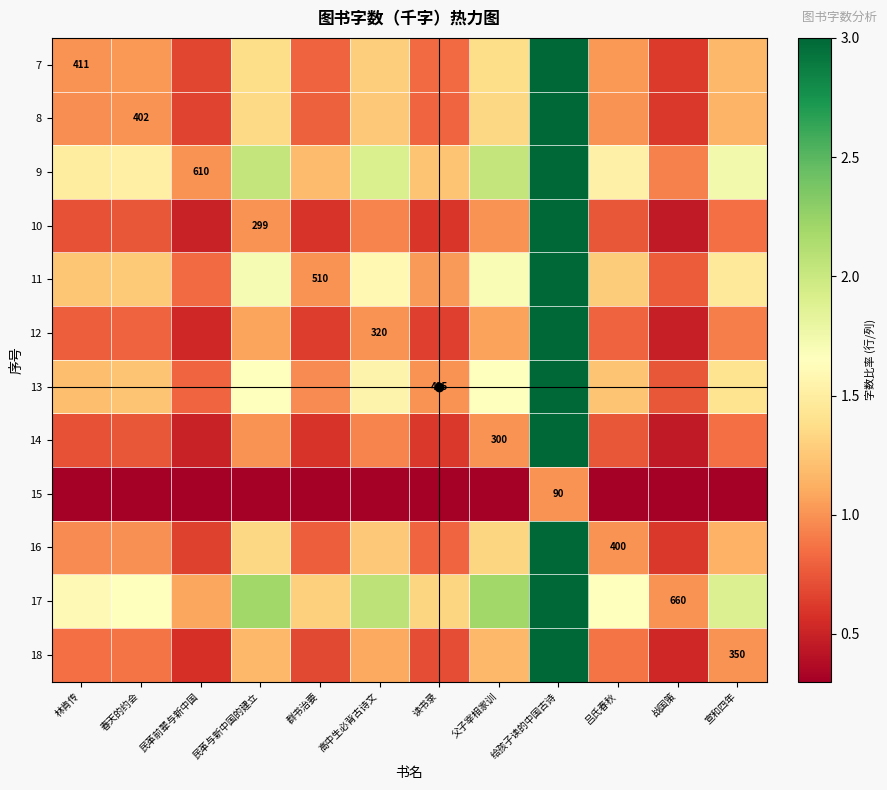

What is the difference between the maximum and second lowest values in the 16 series?

3.8